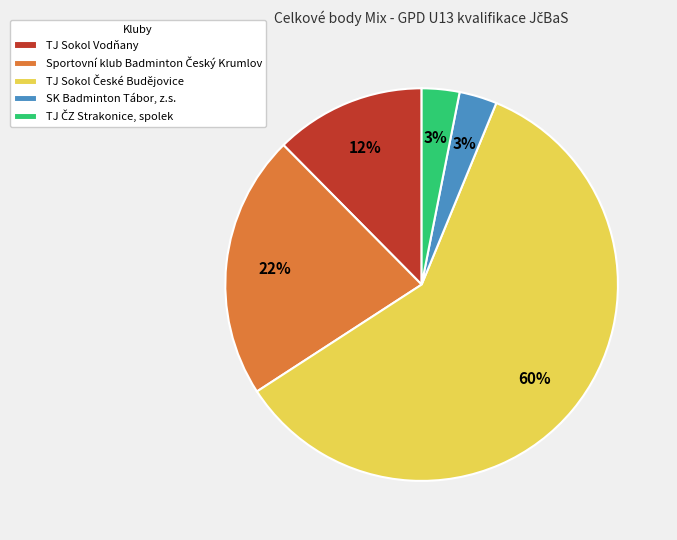

The TJ Sokol Vodňany slice represents 2% of the pie. True or false?

False